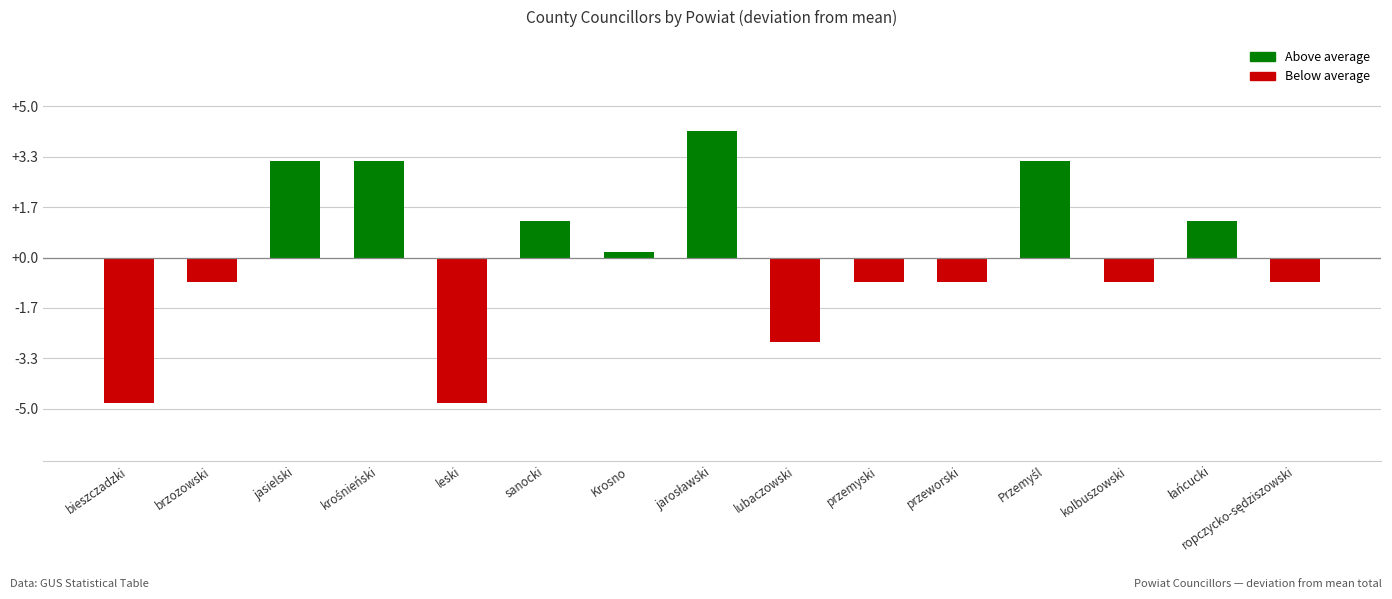

What is the minimum value shown in the chart?

-4.8